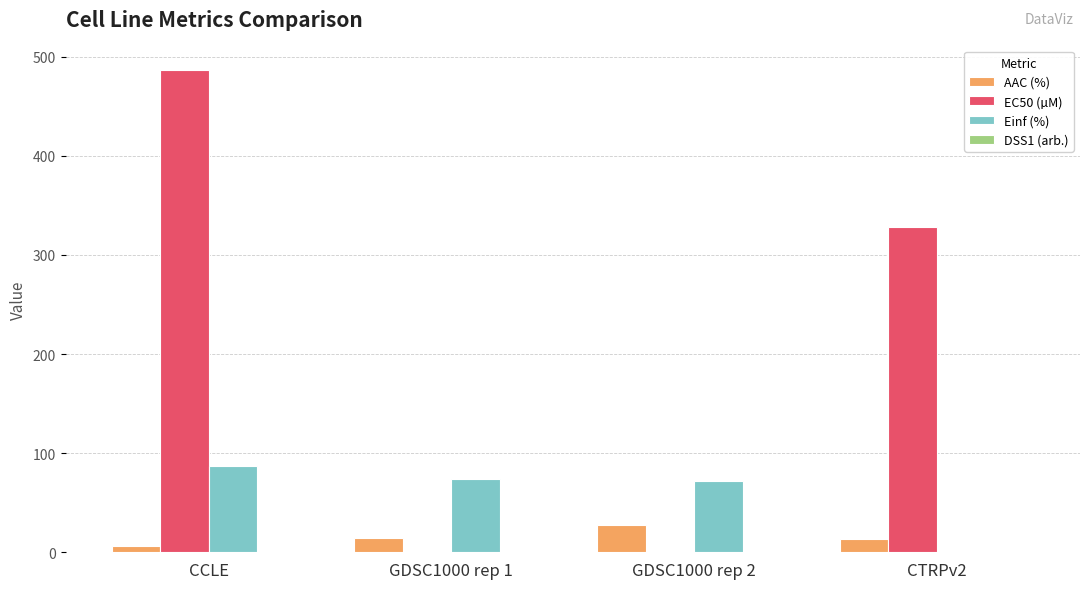

At which category is the sum across all series the highest?

CCLE